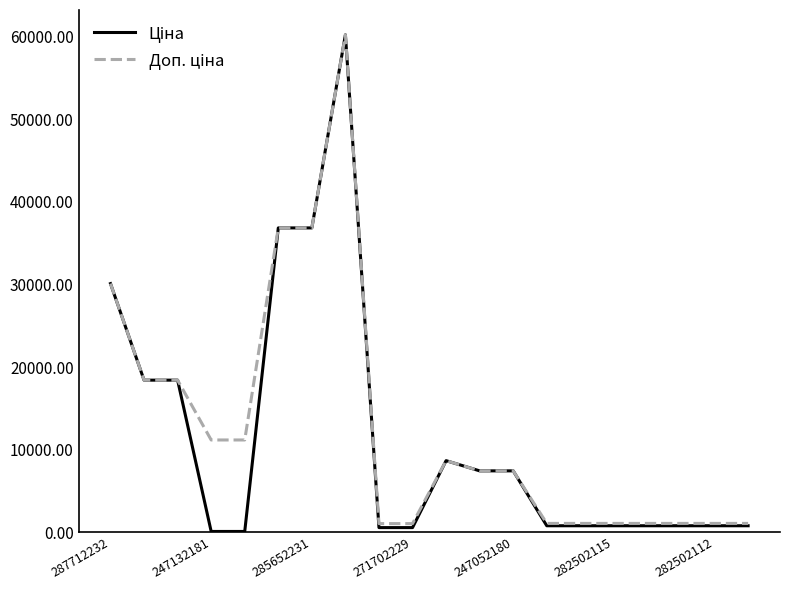

Does the chart display data point markers on the line(s)?

No